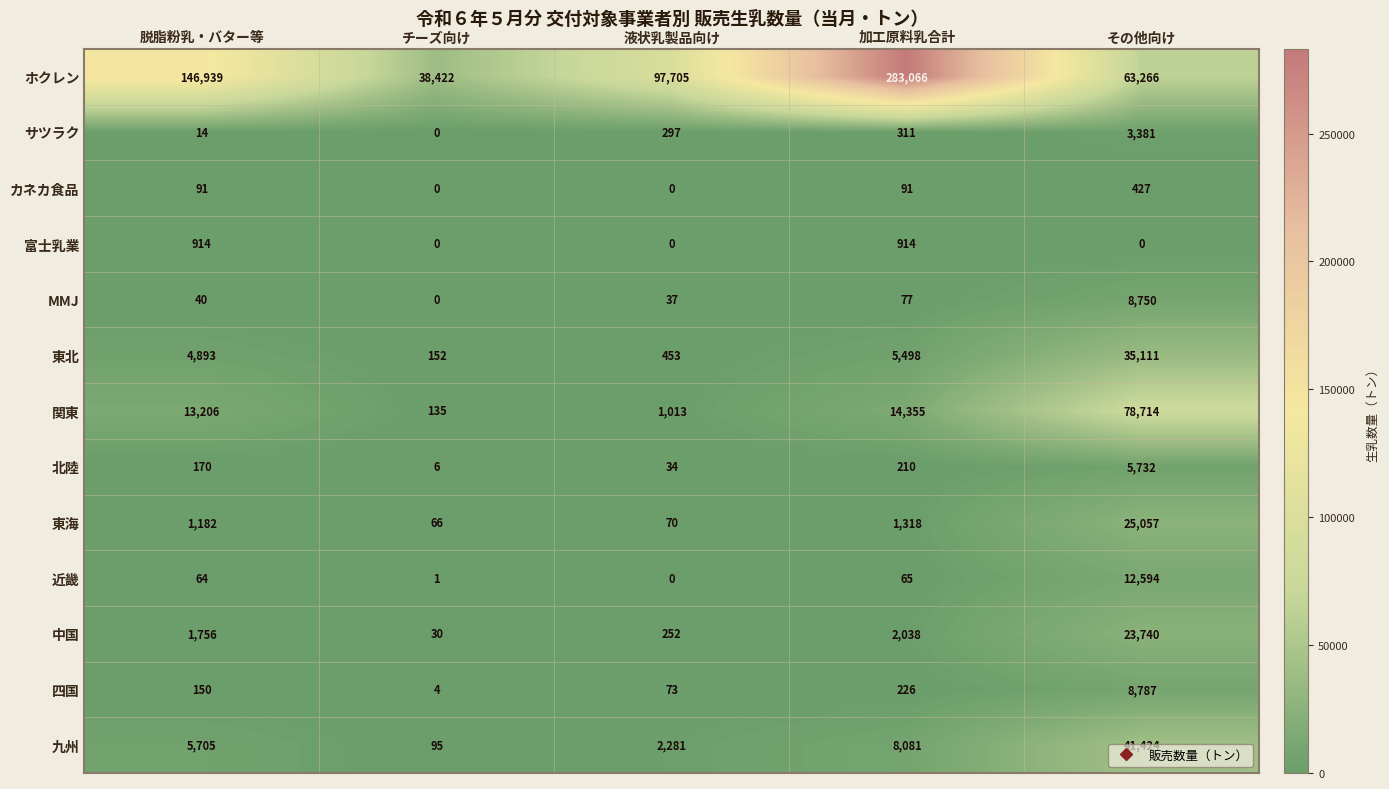

What is the average value of the 北陸 series?

1230